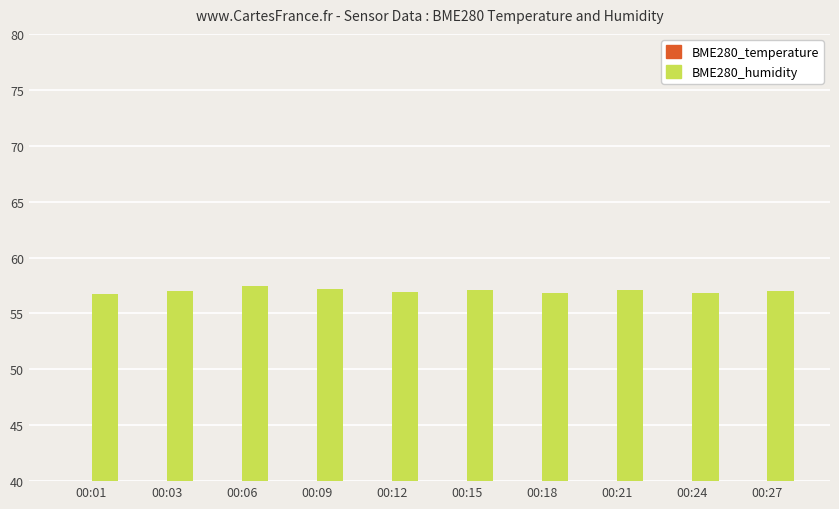

What is the value of the BME280_temperature bar at the 4th from the left?

24.4